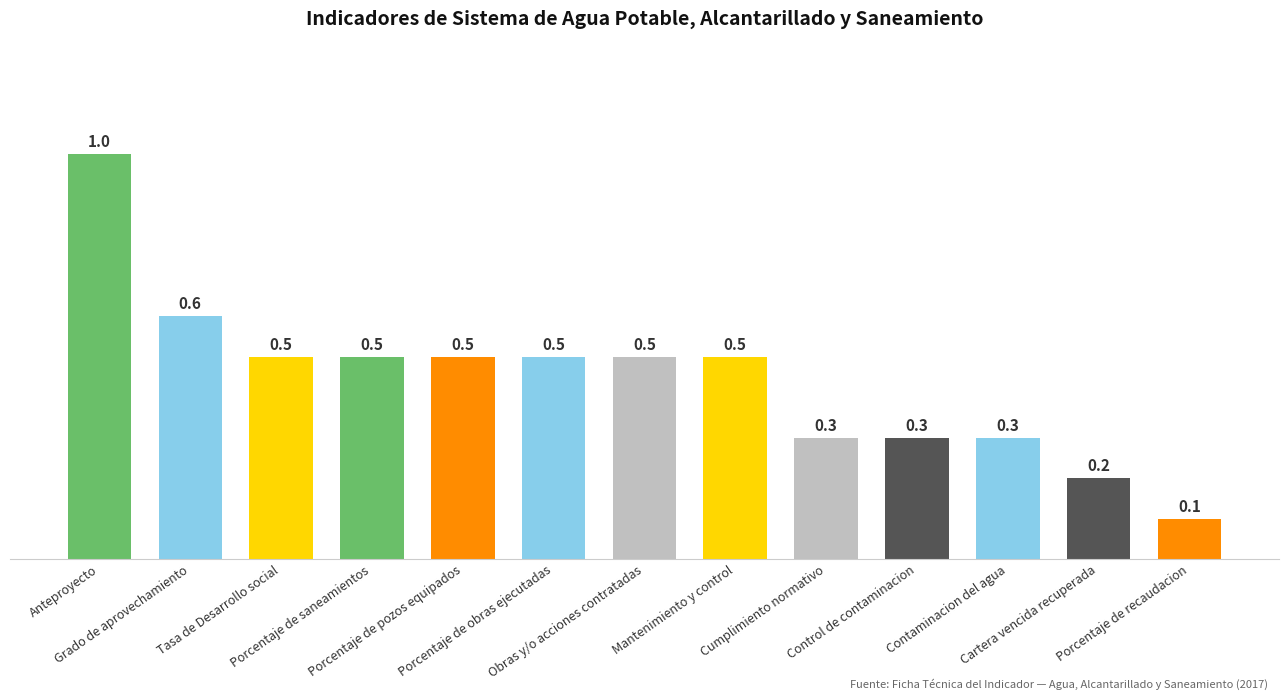

What is the value of the 7th bar from the left?

0.5